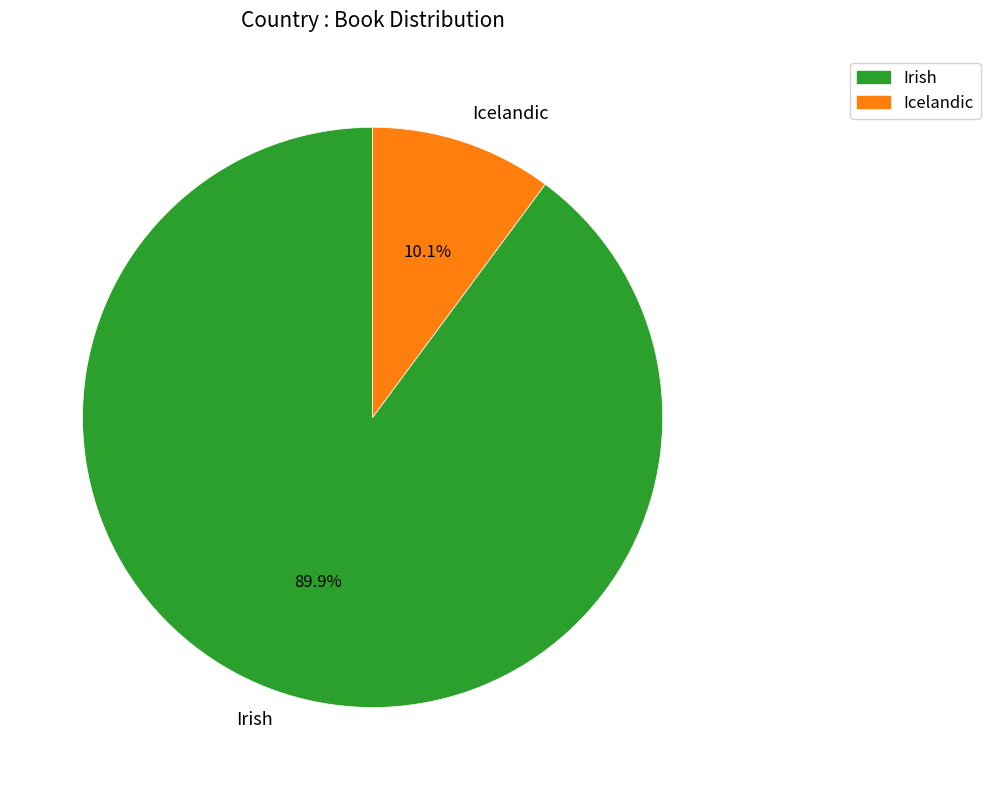

Which slice is the largest?

Irish